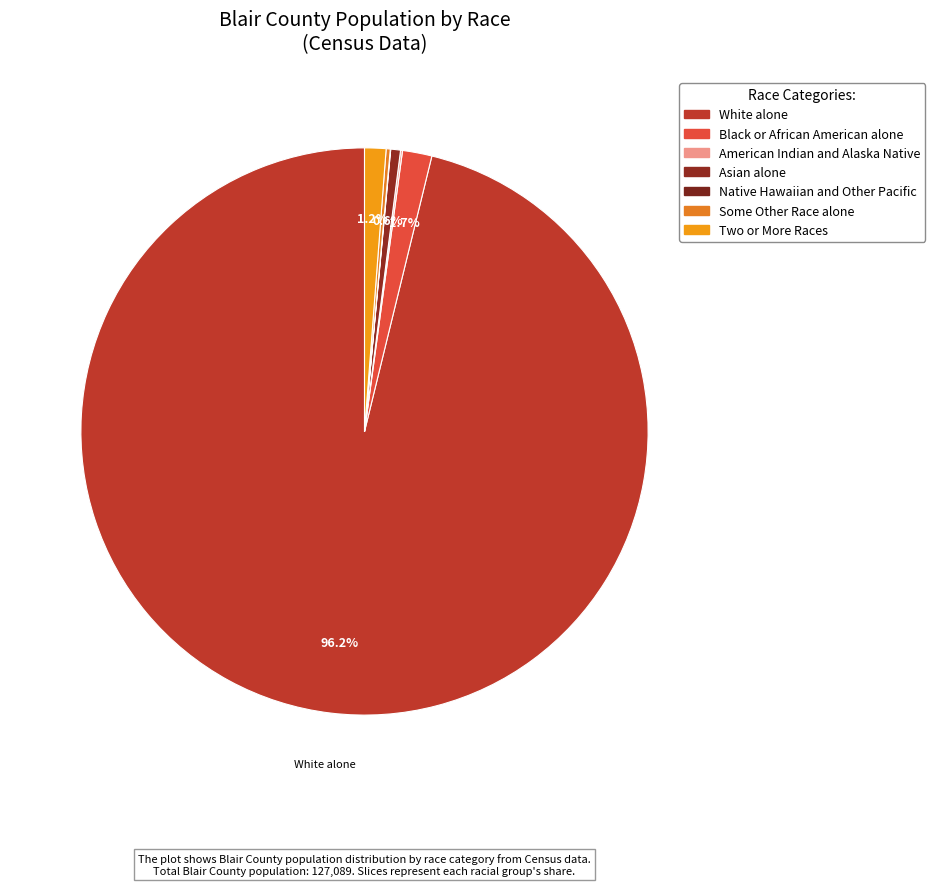

The Some Other Race alone slice represents 0% of the pie. True or false?

True